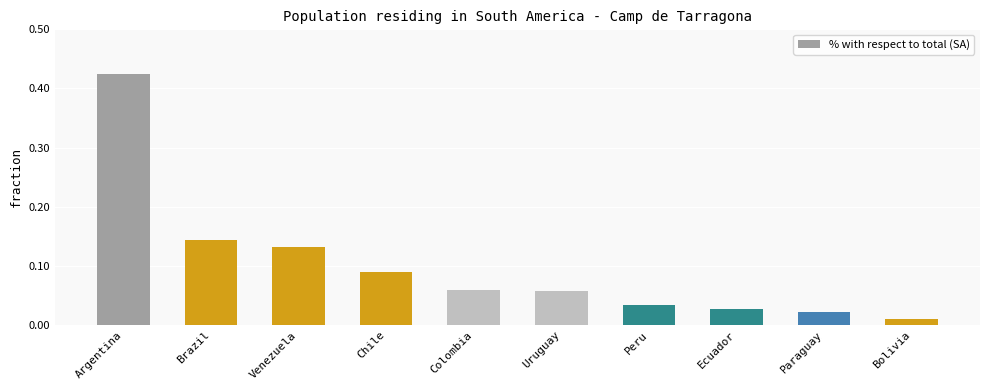

The chart shows a value of 6.4 at Brazil. True or false?

False